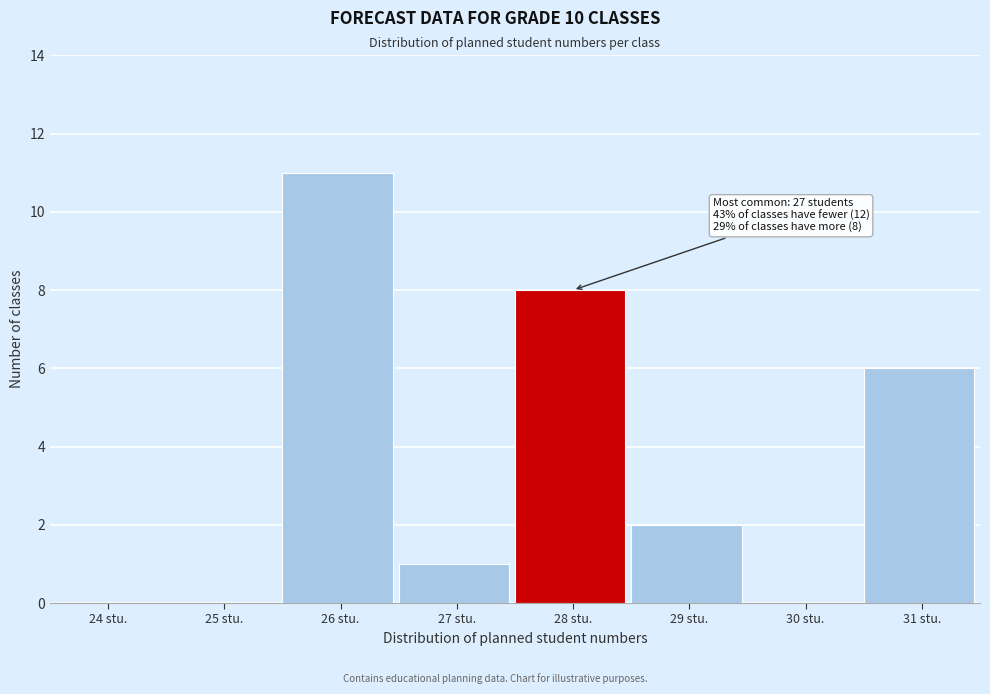

Reading left to right, what are all the values shown in this chart?

24 stu.=0	25 stu.=0	26 stu.=11	27 stu.=1	28 stu.=8	29 stu.=2	30 stu.=0	31 stu.=6